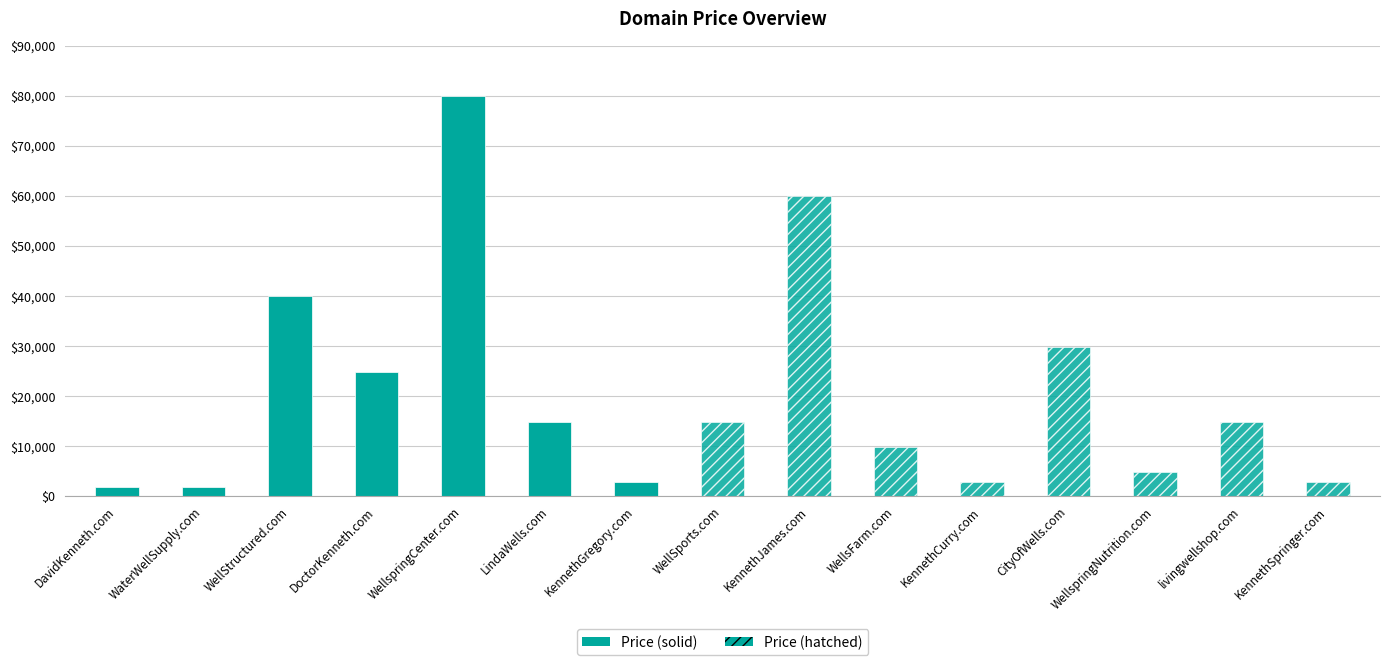

Is it true that the value at WellspringNutrition.com is 2731?

False